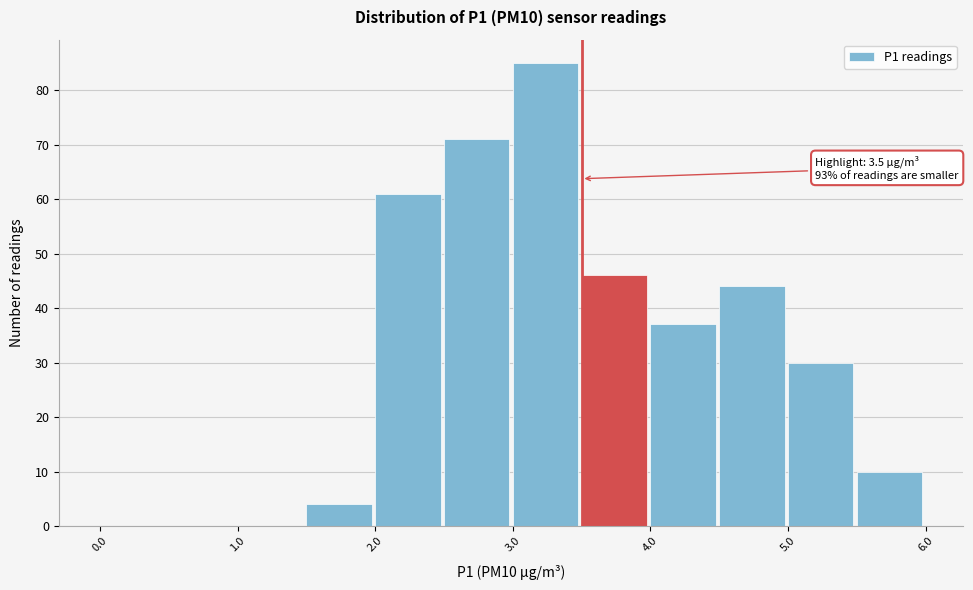

Which range on the x-axis has the tallest bar?

3.0 to 3.5